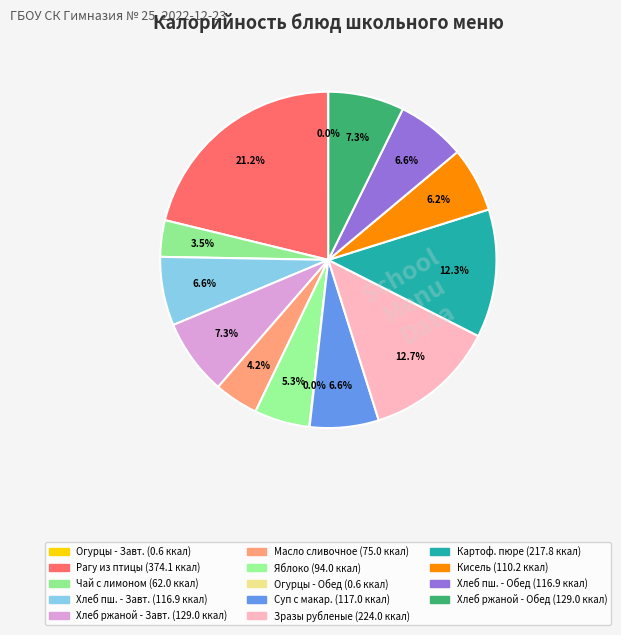

What is the smallest slice in the pie chart?

Огурцы (соленые) - Завтрак